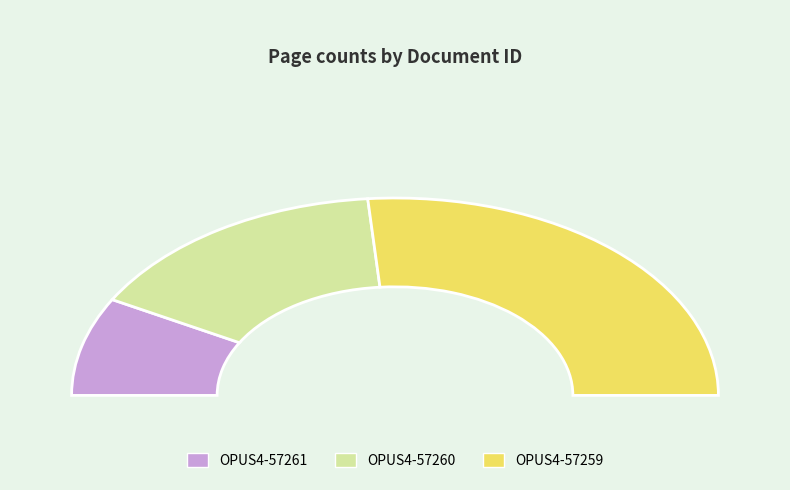

The OPUS4-57259 slice represents 61% of the pie. True or false?

False